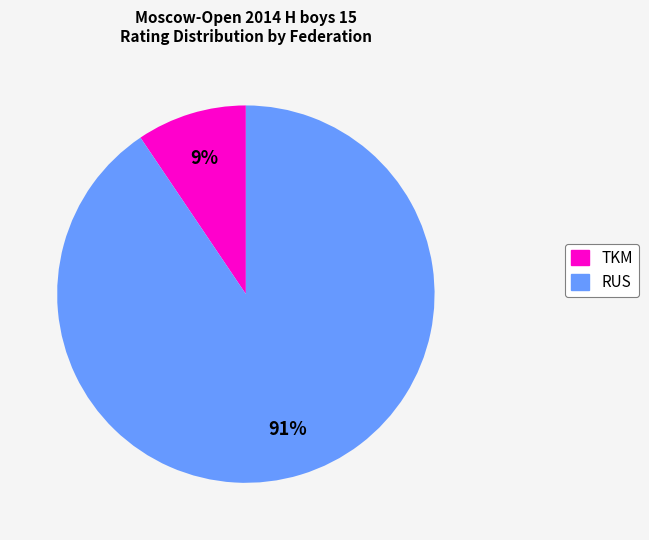

Is there a majority slice in this chart?

Yes